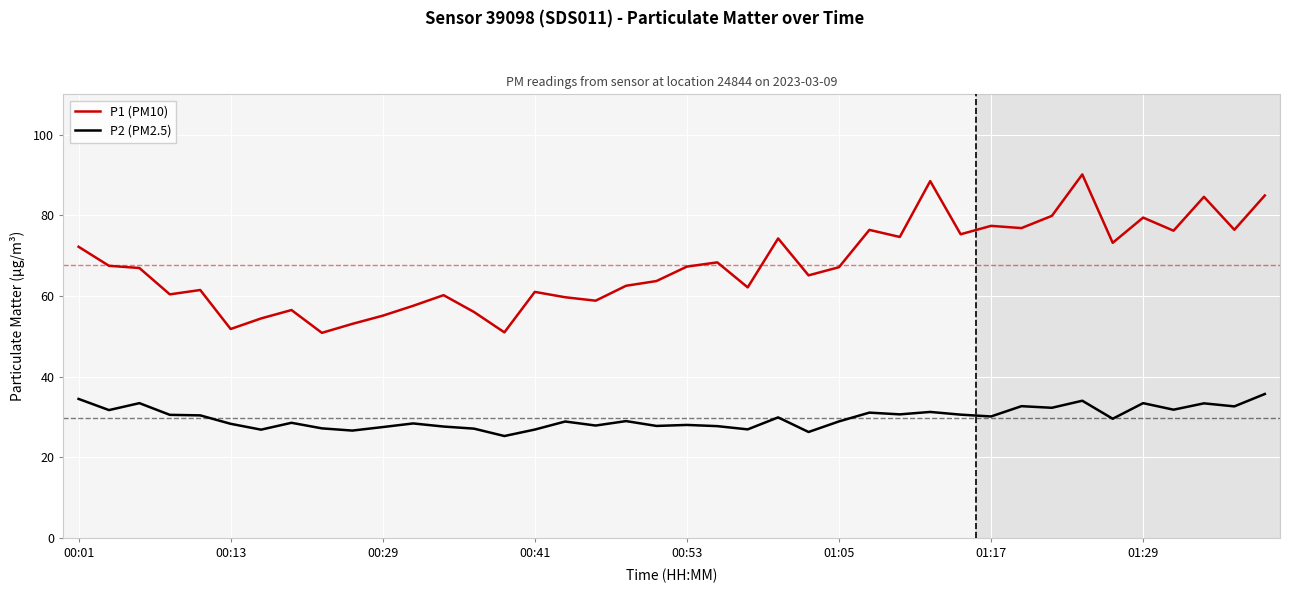

What is the sum of all P1 (PM10) values?

2699.5